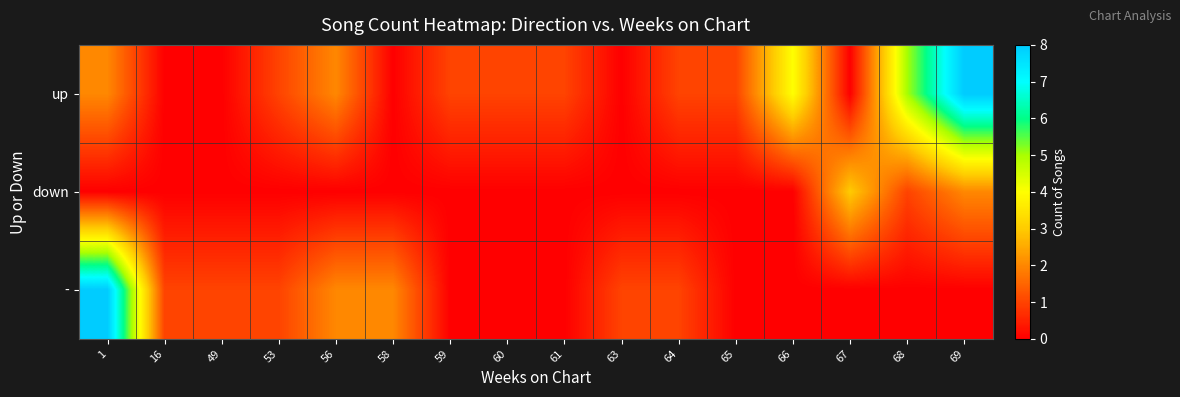

List the series in order of their overall mean, lowest first.

row_1, row_2, row_0